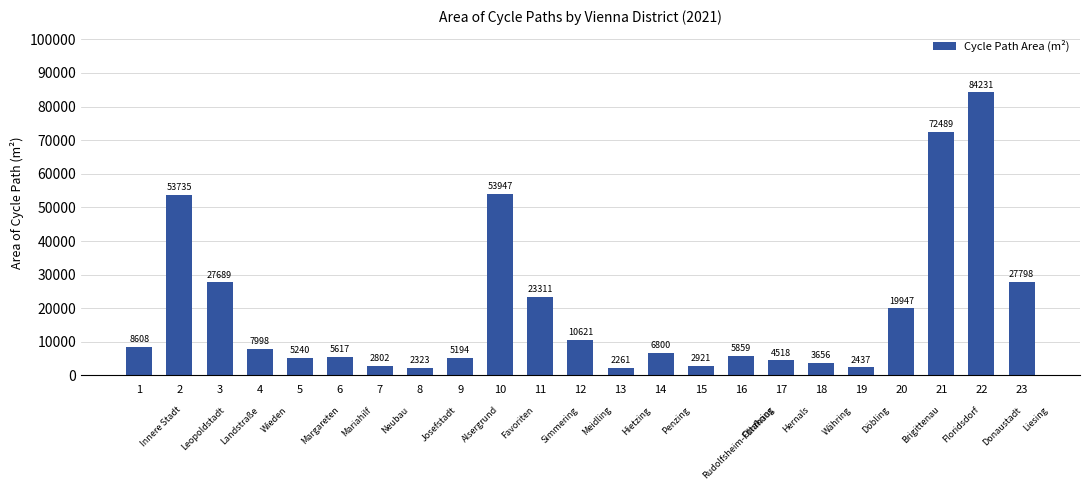

Which label corresponds to the smallest value in the chart?

13